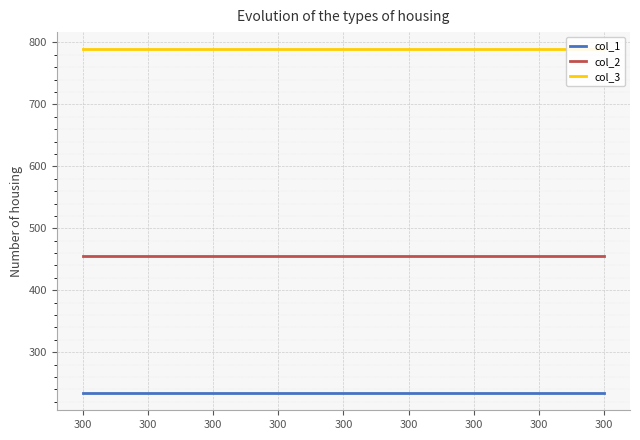

True or false: col_2 has more than 2 points higher than both neighbors.

False